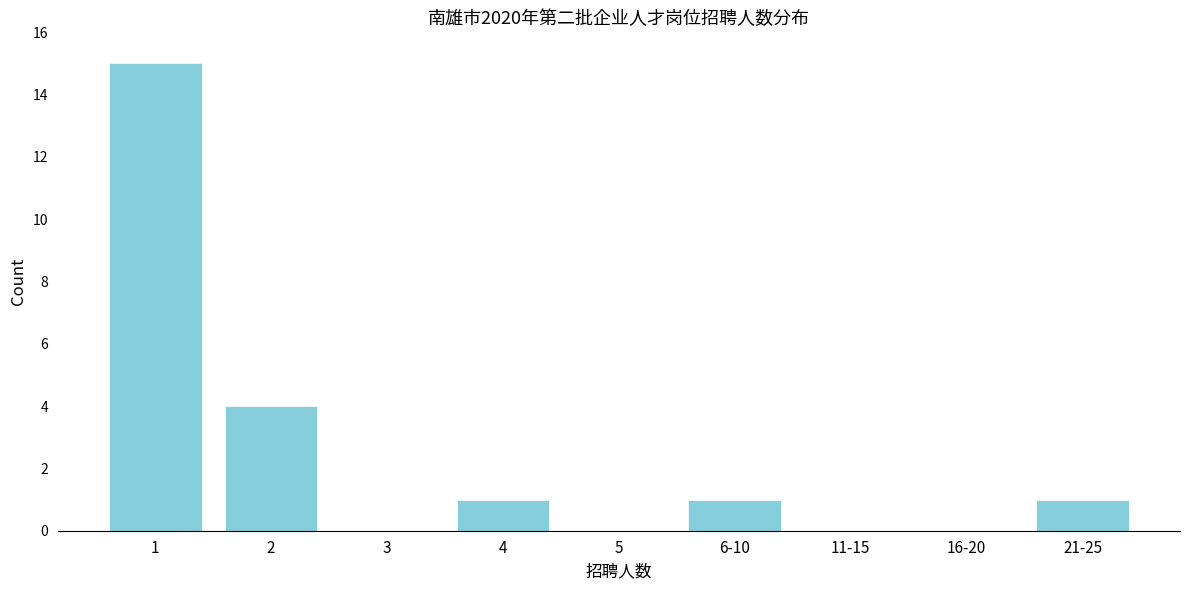

Reading left to right, what are all the values shown in this chart?

1=15	2=4	3=0	4=1	5=0	6-10=1	11-15=0	16-20=0	21-25=1